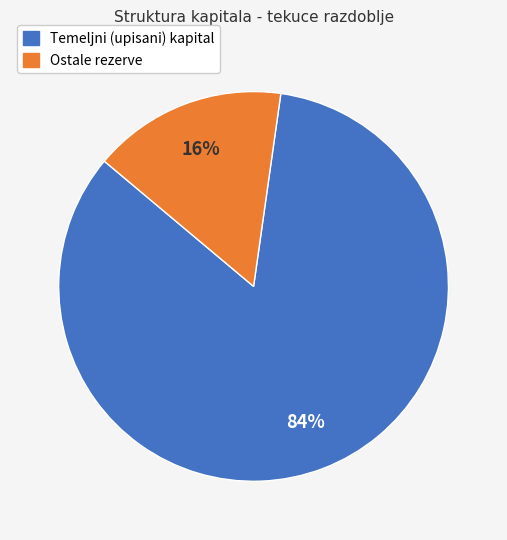

The Temeljni (upisani) kapital slice represents 84% of the pie. True or false?

True